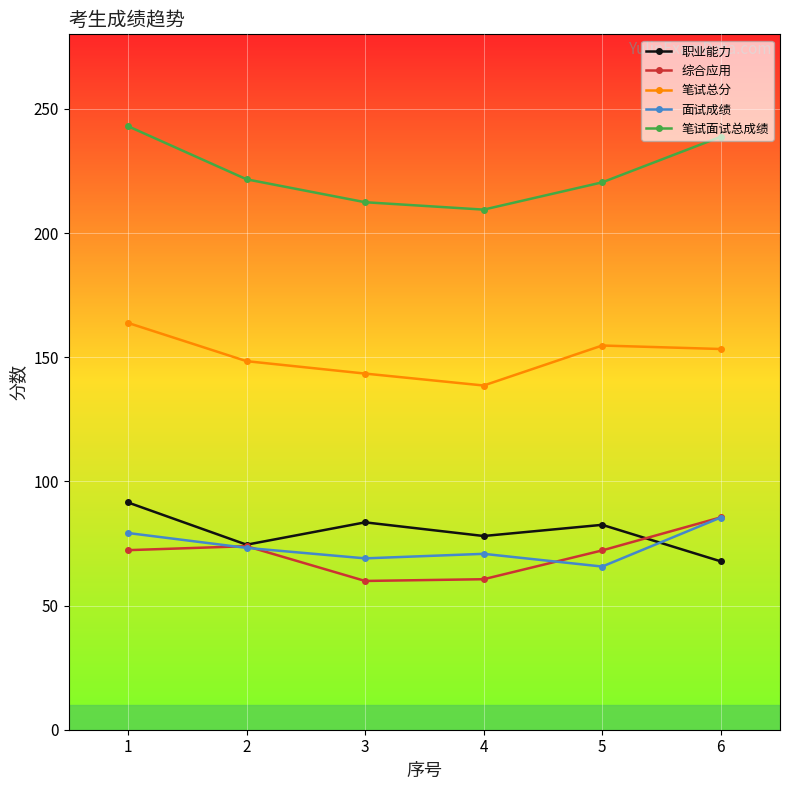

Rank the series at 4 from lowest to highest value.

综合应用, 面试成绩, 职业能力, 笔试总分, 笔试面试总成绩